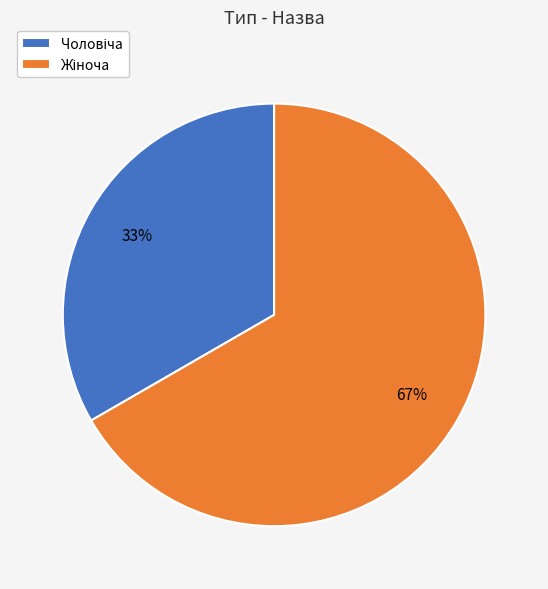

Is there a majority slice in this chart?

Yes